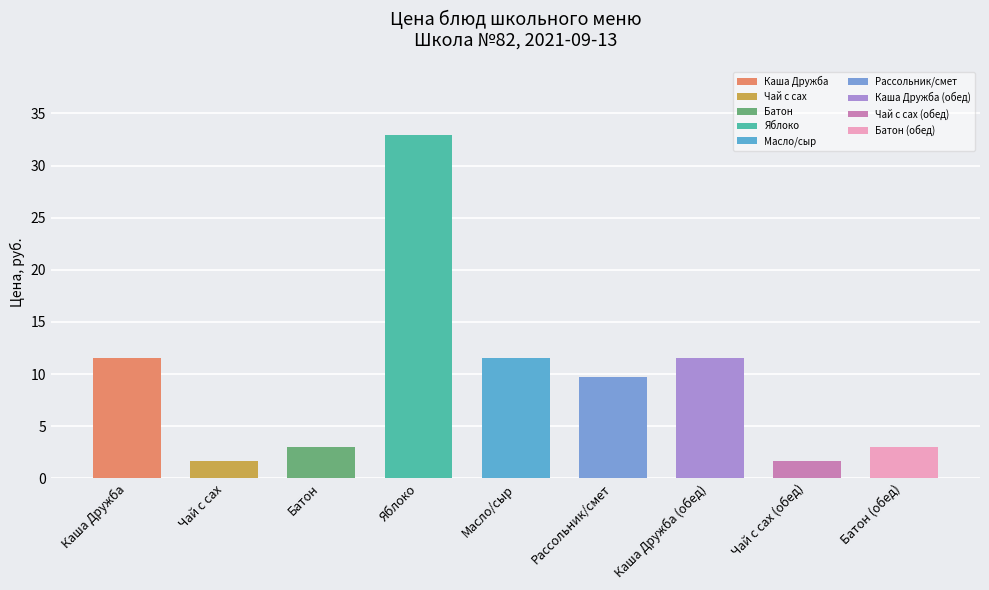

List the labels in order of value, smallest first.

Чай с сах, Чай с сах (обед), Батон, Батон (обед), Рассольник/смет, Масло/сыр, Каша Дружба, Каша Дружба (обед), Яблоко